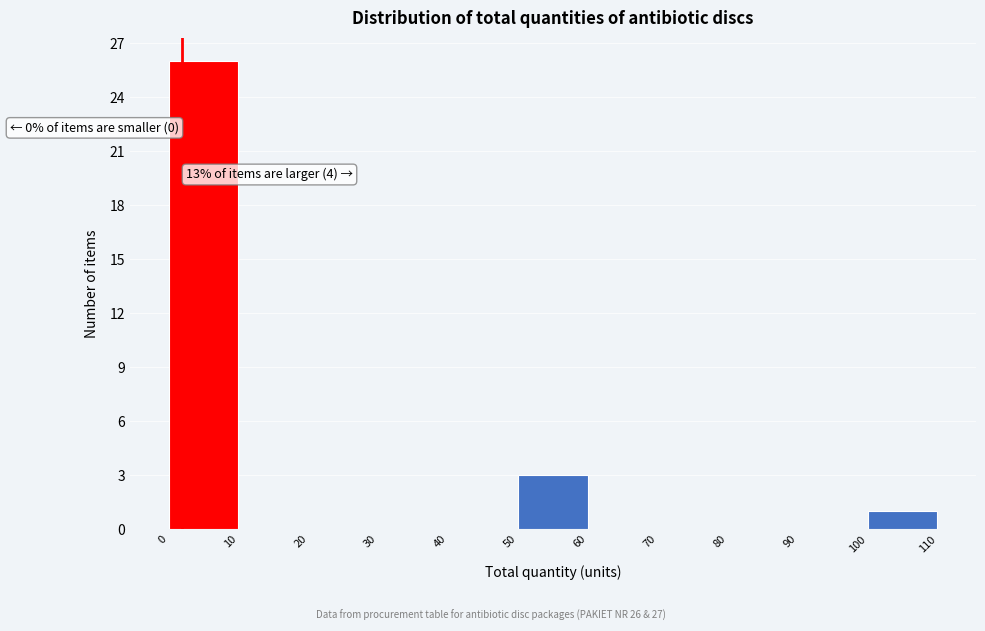

Over which range of the x-axis is the bar tallest?

0 to 10